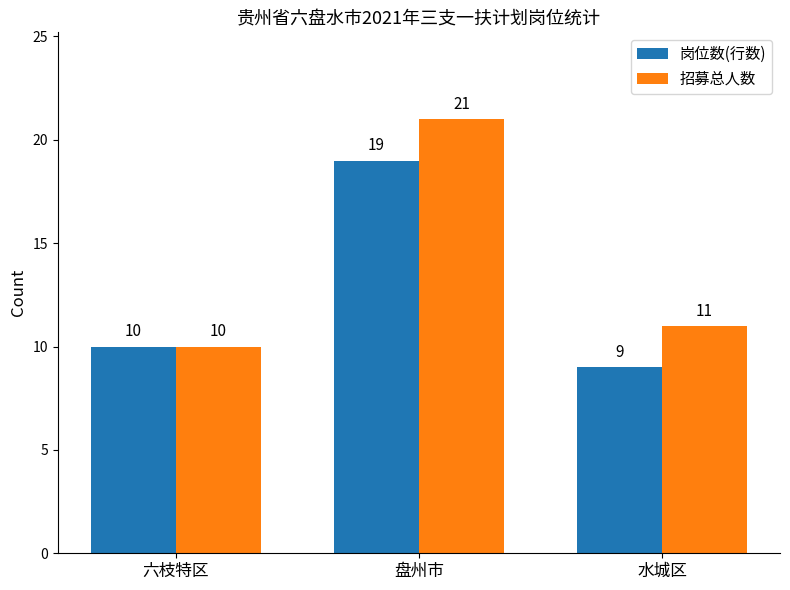

What is the average value of the 招募总人数 series?

14